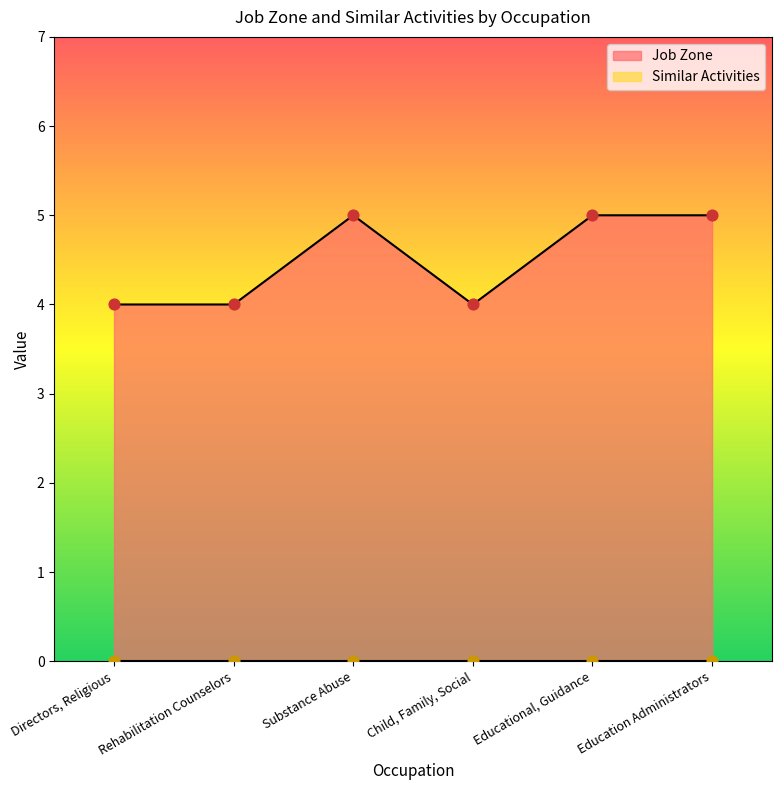

What is the change in value from Child, Family, Social to Education Administrators?

+1